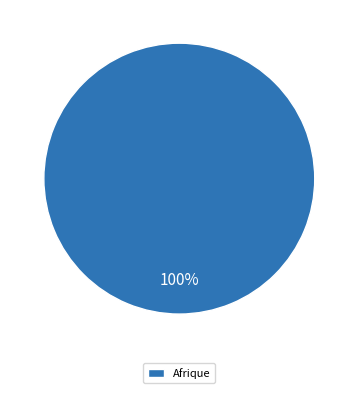

The Afrique slice represents 100% of the pie. True or false?

True